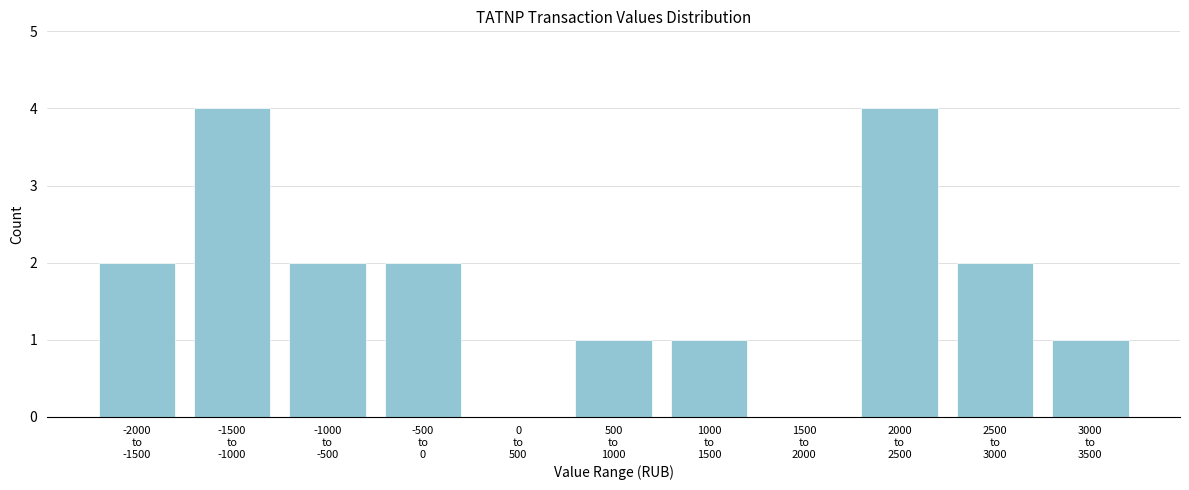

What is the maximum value shown in the chart?

4